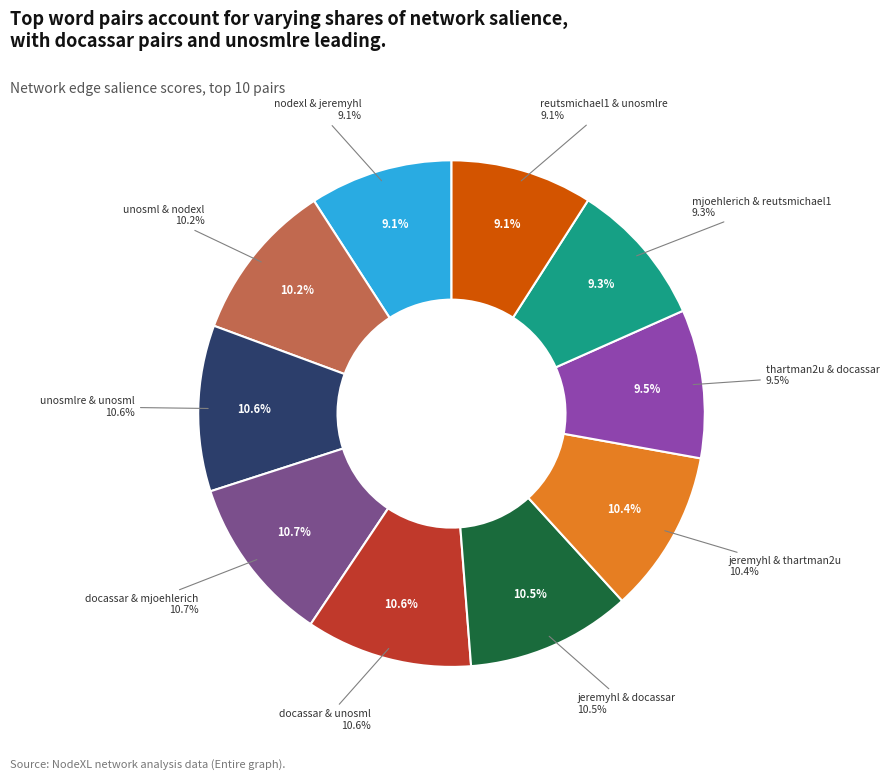

To the nearest percent, what is the average slice percentage?

10%